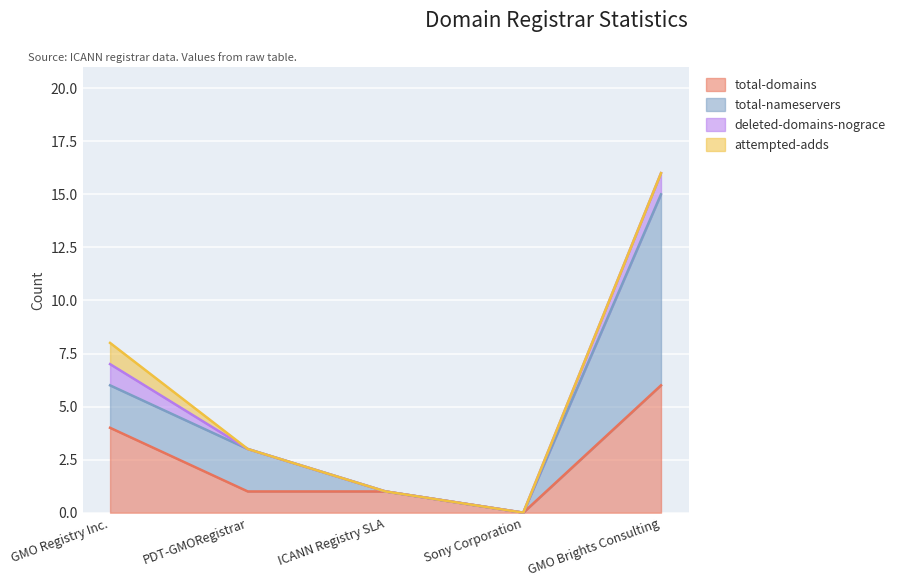

Reading left to right, extract all data points from this chart.

total-domains: GMO Registry Inc.=4	PDT-GMORegistrar=1	ICANN Registry SLA=1	Sony Corporation=0	GMO Brights Consulting=6
total-nameservers: GMO Registry Inc.=2	PDT-GMORegistrar=2	ICANN Registry SLA=0	Sony Corporation=0	GMO Brights Consulting=9
deleted-domains-grace: GMO Registry Inc.=0	PDT-GMORegistrar=0	ICANN Registry SLA=0	Sony Corporation=0	GMO Brights Consulting=0
deleted-domains-nograce: GMO Registry Inc.=1	PDT-GMORegistrar=0	ICANN Registry SLA=0	Sony Corporation=0	GMO Brights Consulting=1
attempted-adds: GMO Registry Inc.=1	PDT-GMORegistrar=0	ICANN Registry SLA=0	Sony Corporation=0	GMO Brights Consulting=0
net-adds-1-yr: GMO Registry Inc.=0	PDT-GMORegistrar=0	ICANN Registry SLA=0	Sony Corporation=0	GMO Brights Consulting=0